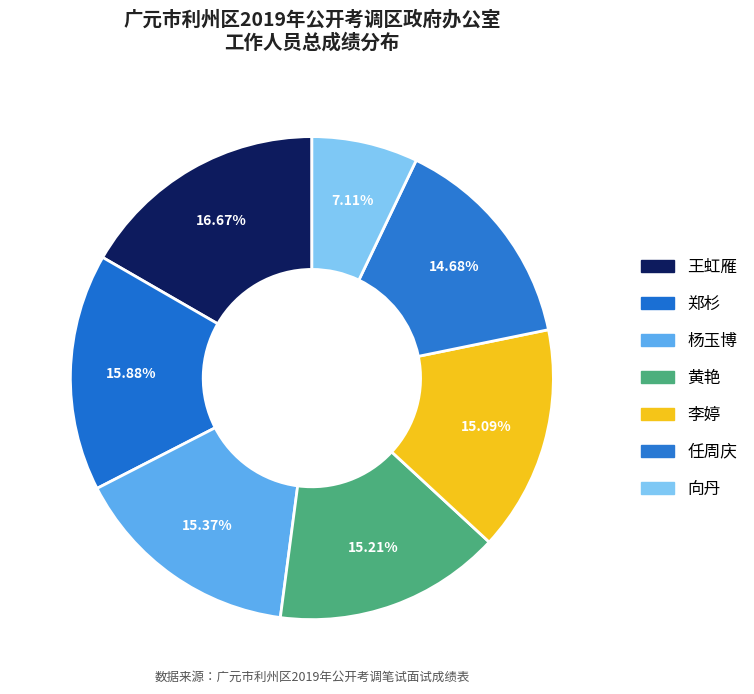

What is the change in value from 任周庆 to 向丹?

-71.3